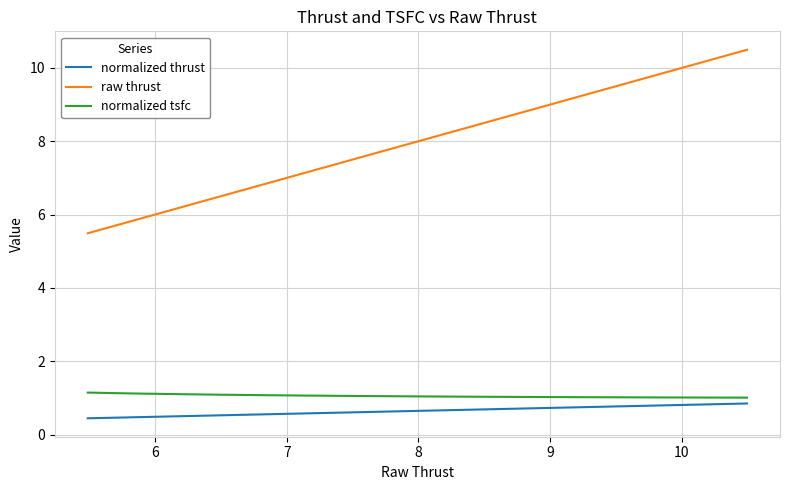

True or false: raw thrust and normalized tsfc intersect in this chart.

False